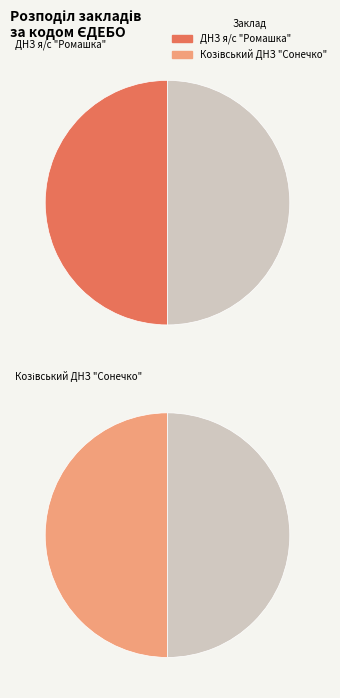

What is the smallest slice in the pie chart?

Козівський ДНЗ "Сонечко"